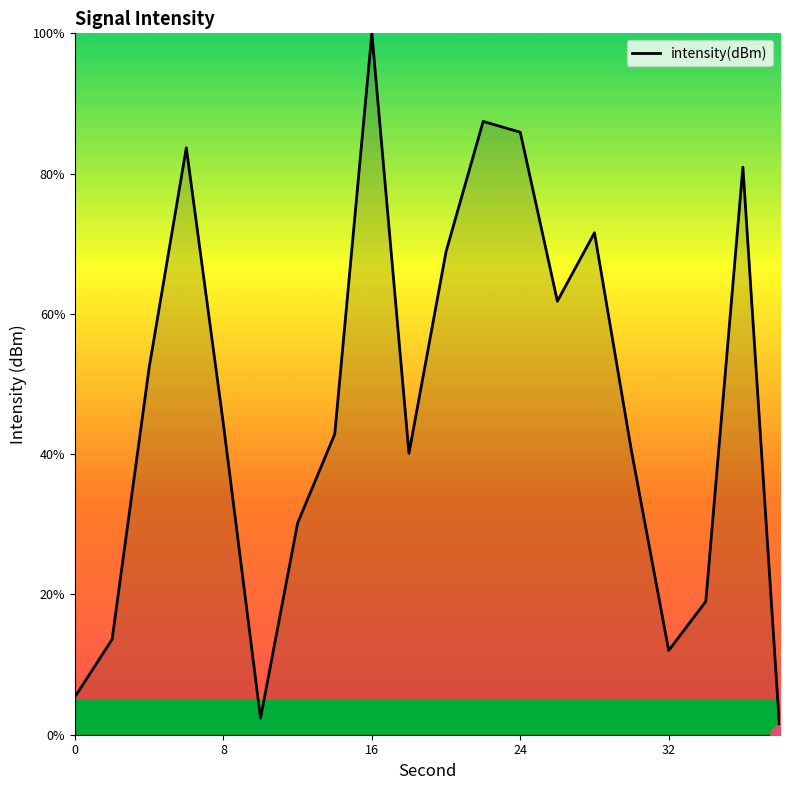

What is the maximum value shown in the chart?

100.0